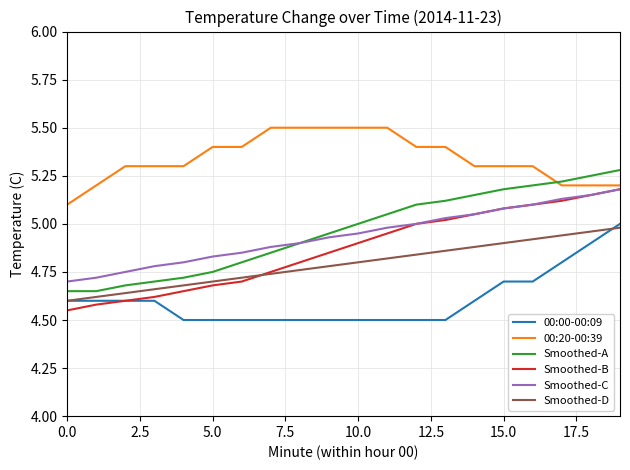

What is the maximum value for 00:20-00:39?

5.5